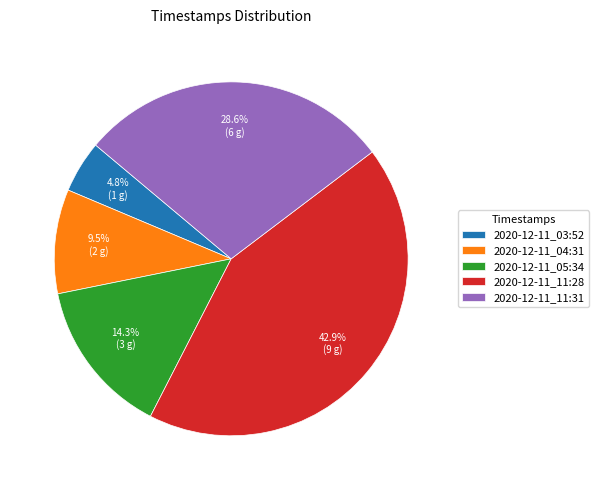

Is there any slice that represents more than half of the pie?

No